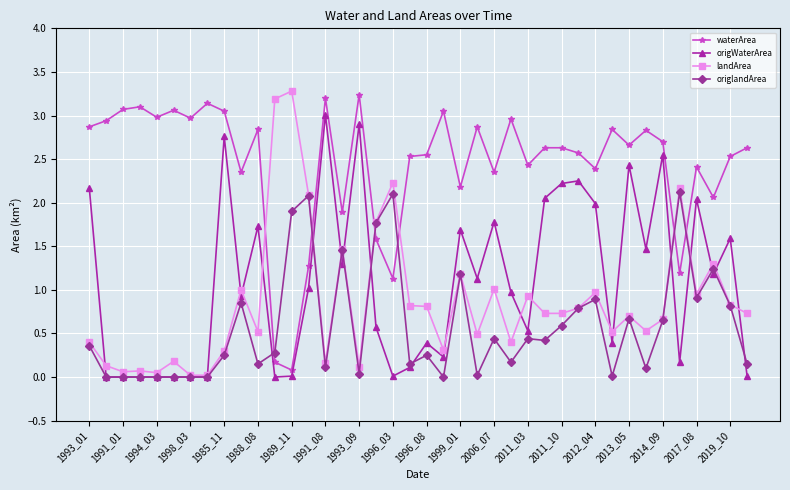

Which series has the largest total across all categories?

waterArea